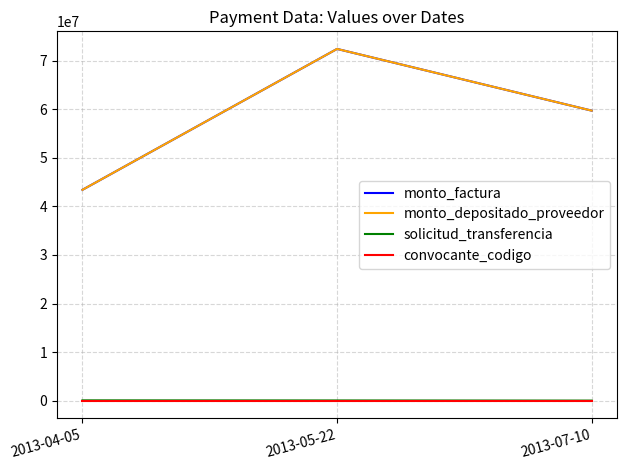

The value of convocante_codigo at 2013-05-22 is 1361. True or false?

False